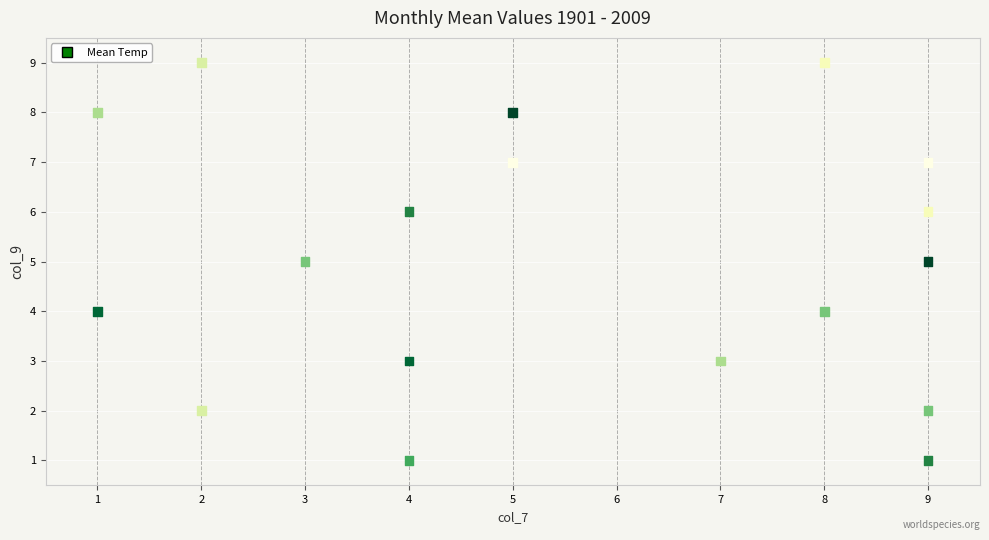

What is the range of Y values (max minus min)?

8